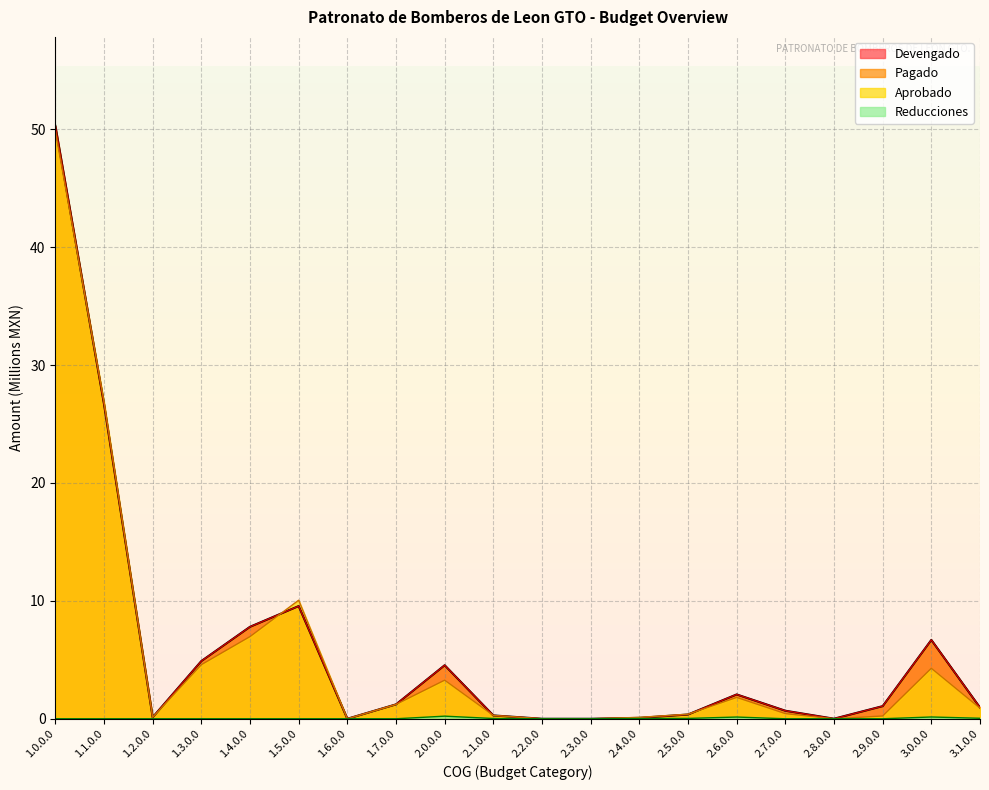

How many positive values does the Aprobado series have?

16